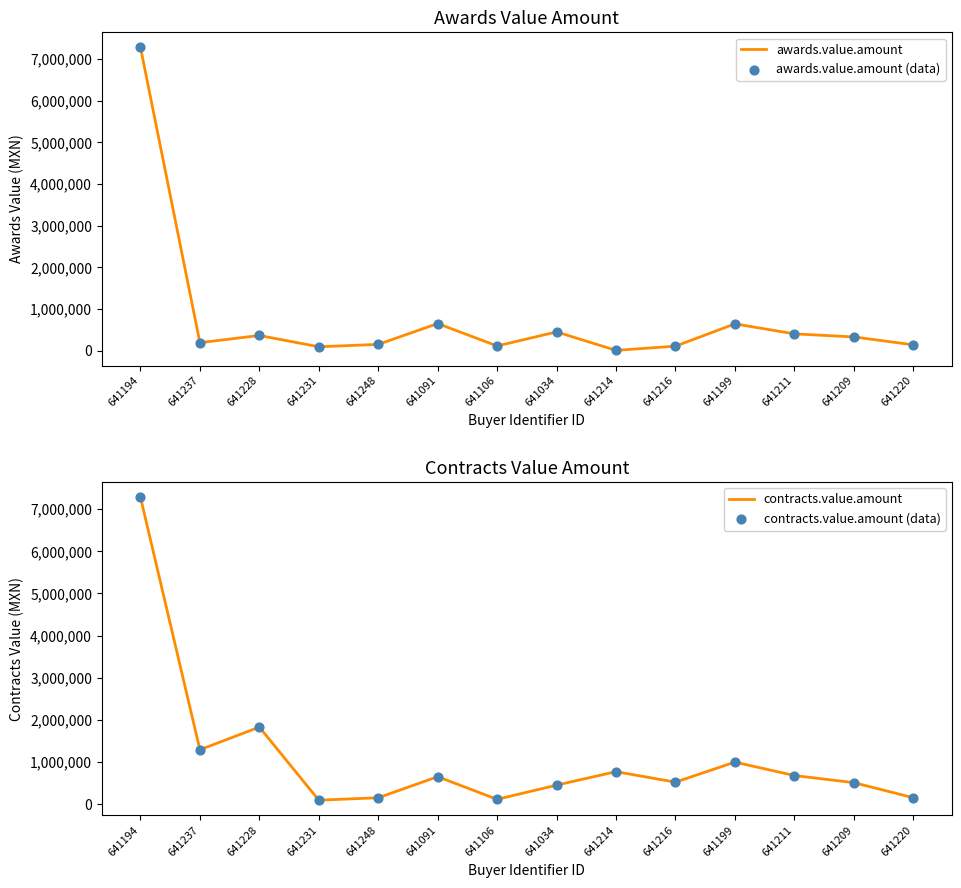

What is the total value across all series at 641237?

2965366.4